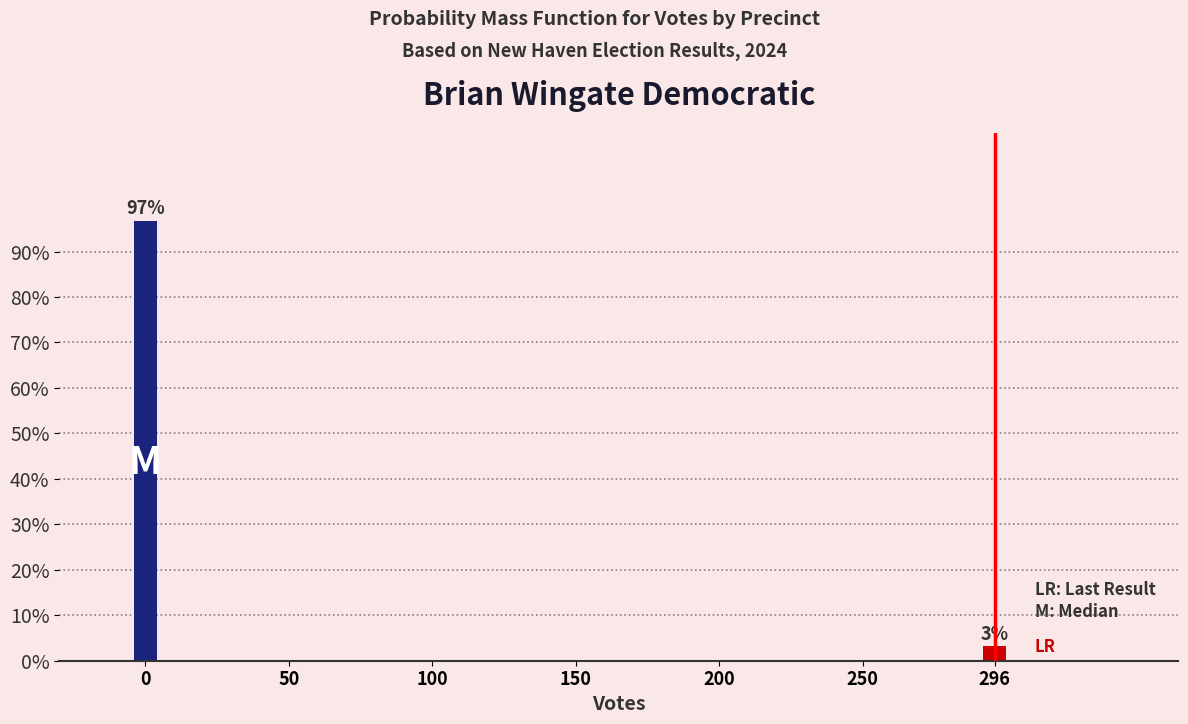

Rank the categories by value from highest to lowest.

0, 296